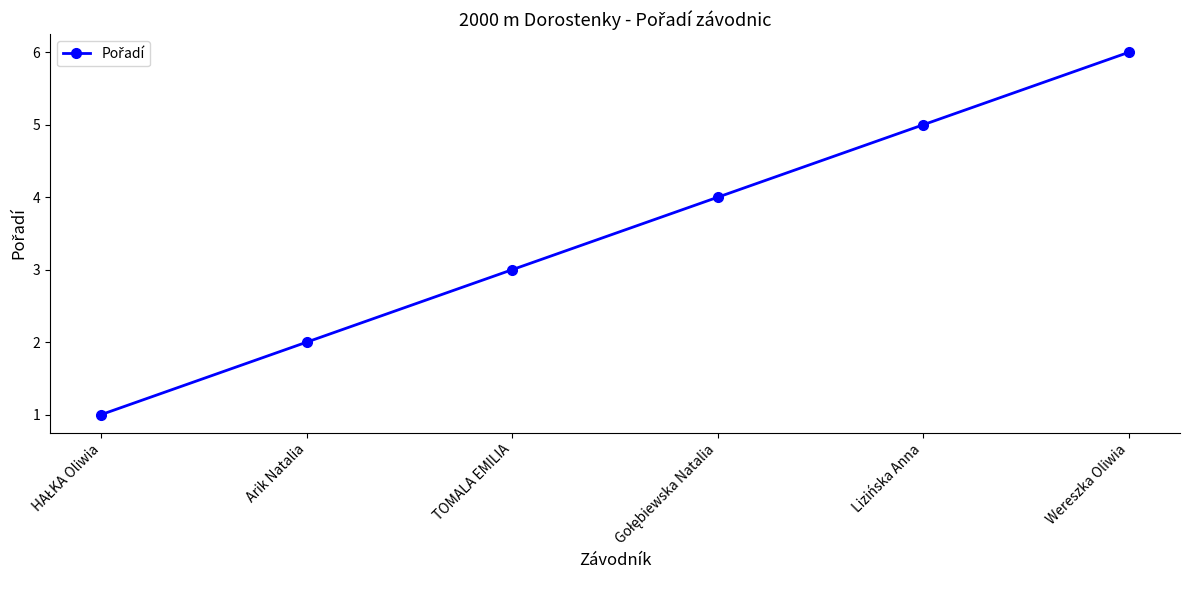

What value does the data have at Wereszka Oliwia?

6